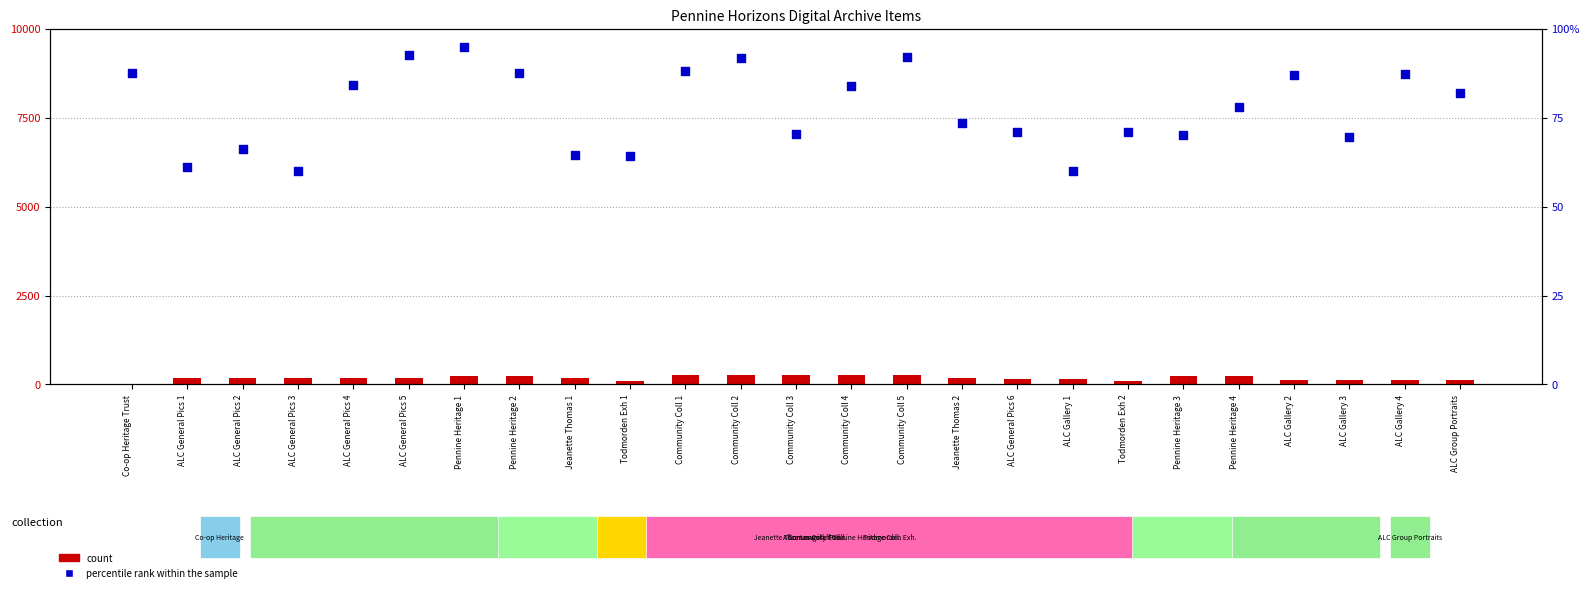

What is the total value across all series at ALC Gallery 3?

199.8